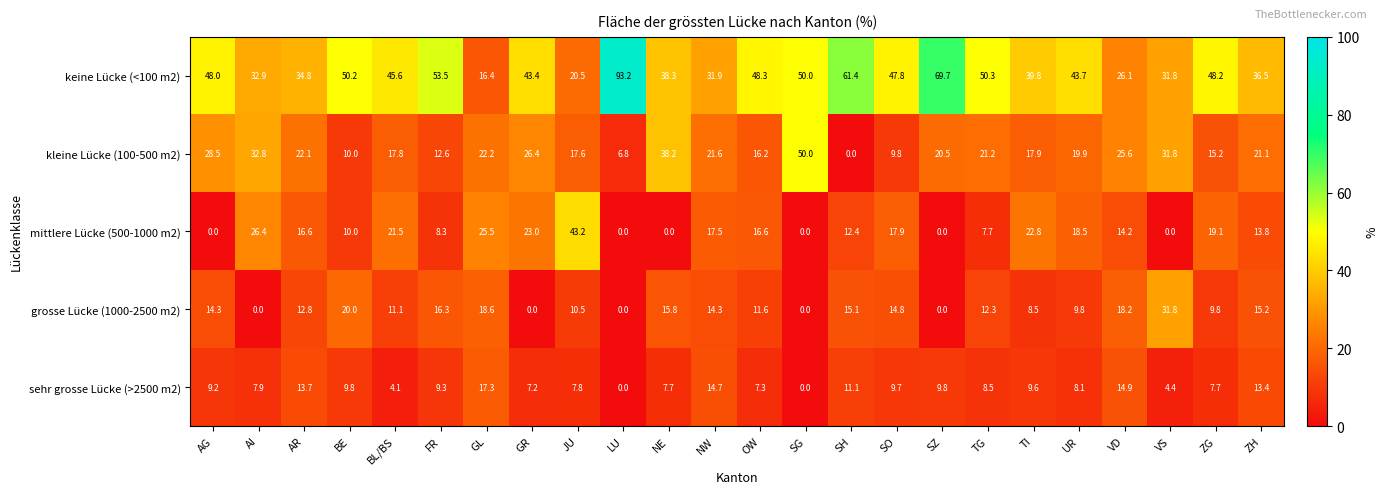

What is the sum of the keine Lücke (<100 m2) values at AR and AI?

67.7